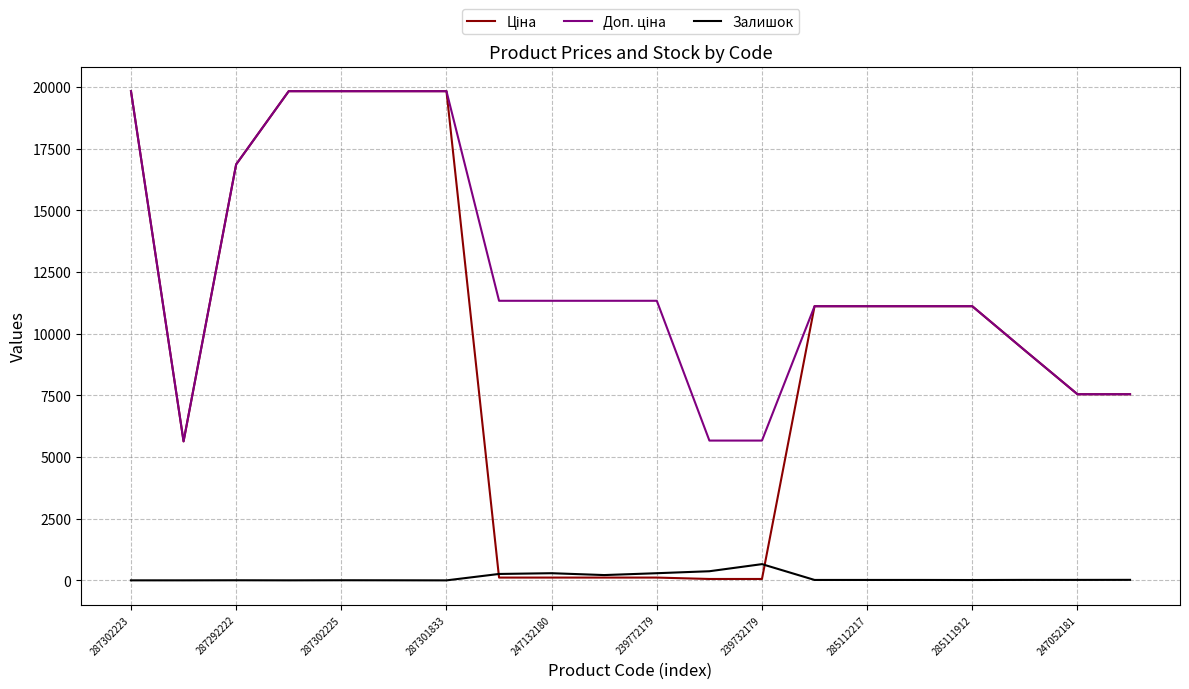

How many distinct data groups are displayed?

3